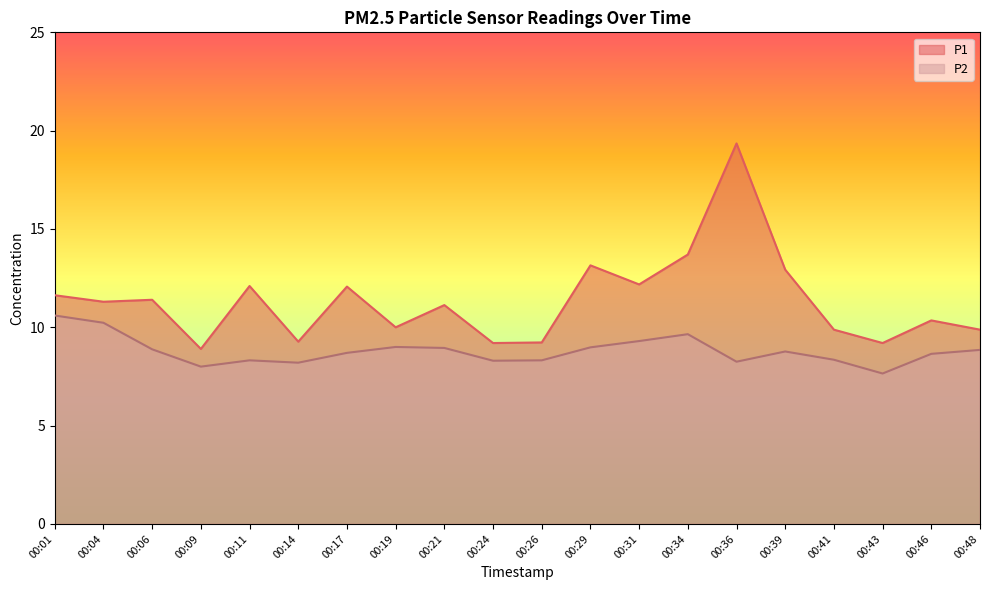

Reading left to right, transcribe all the data shown in this chart.

P1: 11.6	11.3	11.4	8.9	12.1	9.3	12.1	10.0	11.1	9.2	9.2	13.2	12.2	13.7	19.4	12.9	9.9	9.2	10.3	9.9
P2: 10.6	10.2	8.9	8.0	8.3	8.2	8.7	9.0	8.9	8.3	8.3	9.0	9.3	9.7	8.2	8.8	8.3	7.7	8.7	8.8